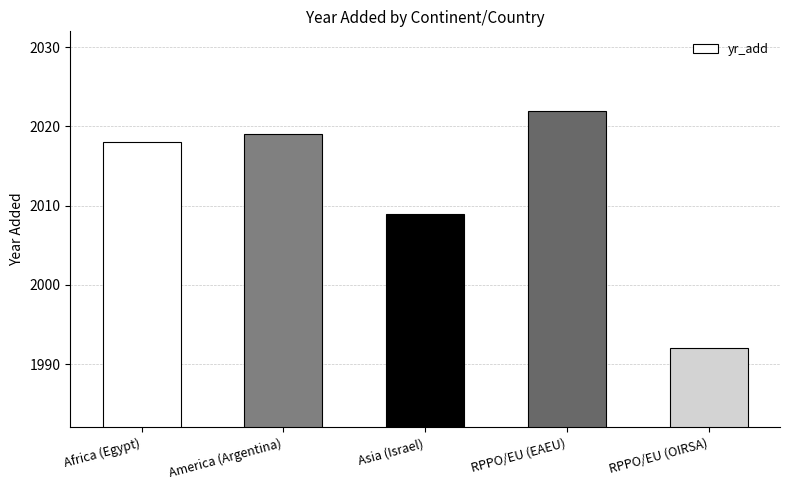

What is the approximate value at RPPO/EU (OIRSA)?

1992